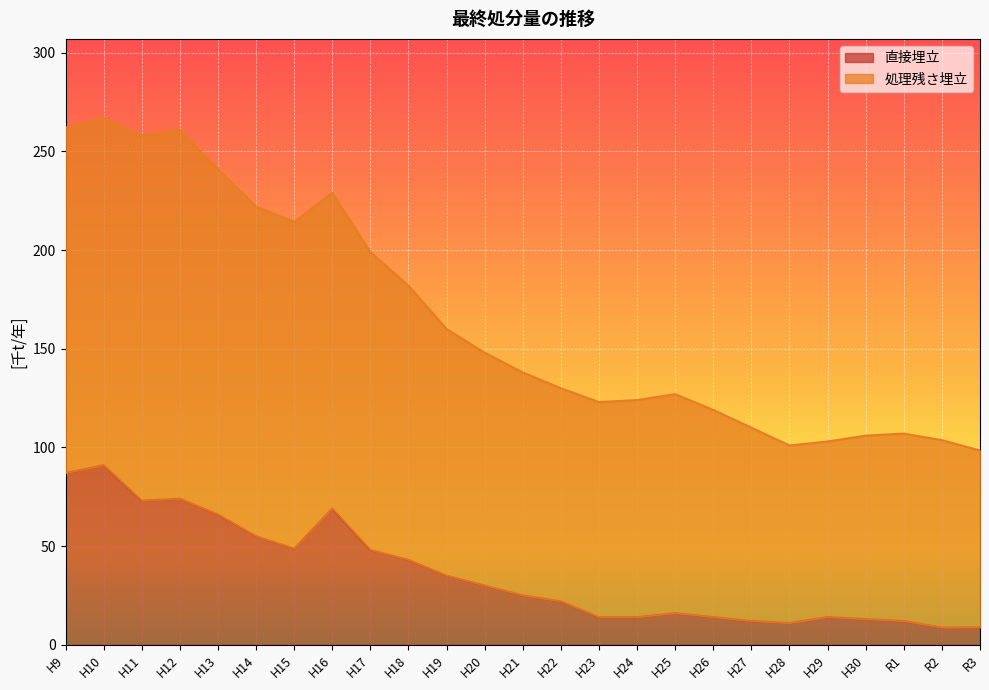

What is the sum of all 直接埋立 values?

904.2